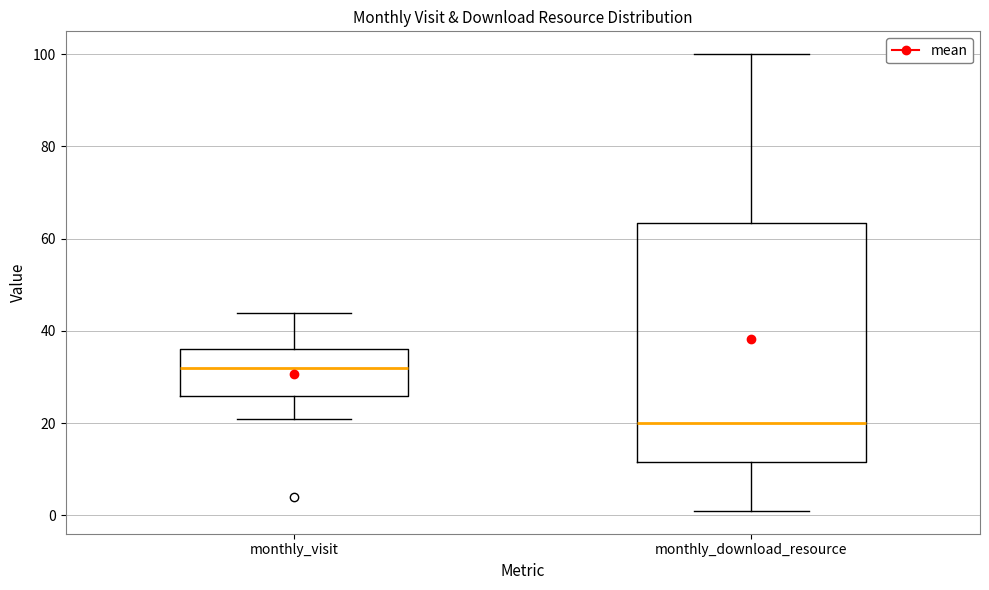

Comparing the boxes themselves (not the whiskers), which one is the tallest?

monthly_download_resource